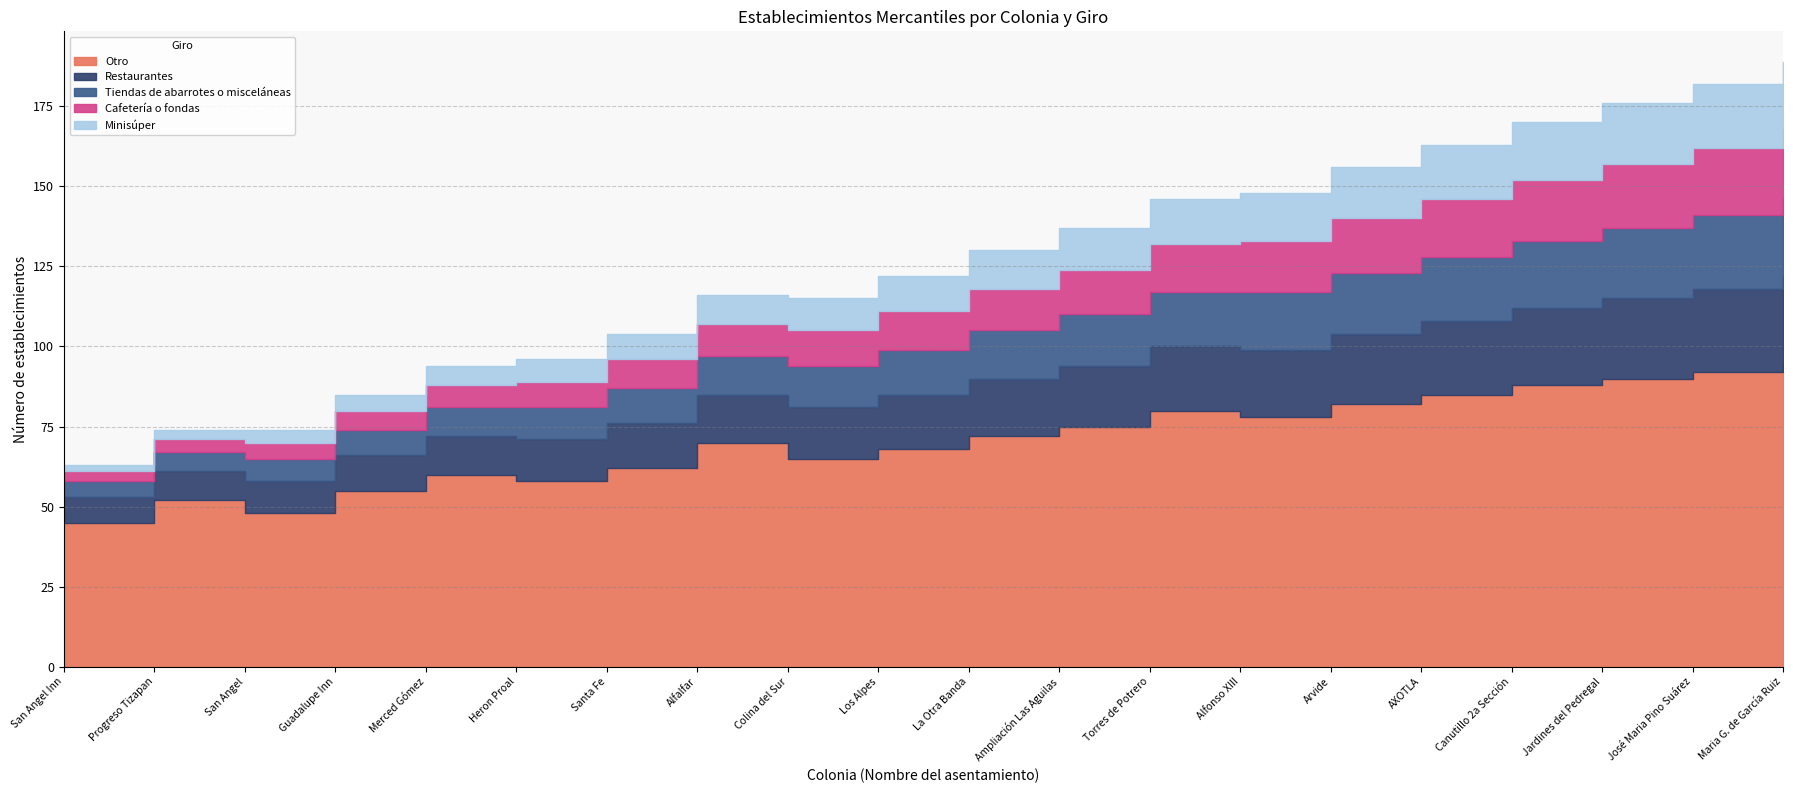

What is the difference between the maximum and second lowest values in the Cafetería o fondas series?

18